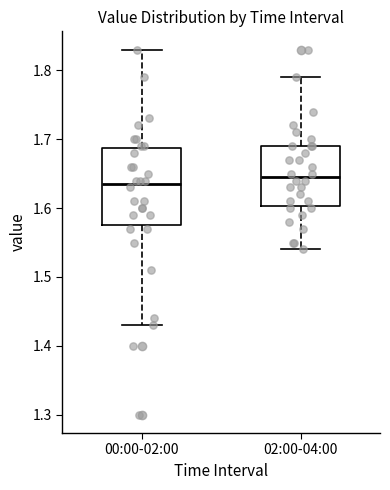

Reading left to right, read every box against the y-axis: the position of its median line, the range the box covers, and the ends of its whiskers. The values are not printed on the chart, so give them approximately, as read against the axis.

00:00-02:00: median 1.64, box 1.58 to 1.69, whiskers 1.43 to 1.83
02:00-04:00: median 1.65, box 1.60 to 1.69, whiskers 1.54 to 1.79